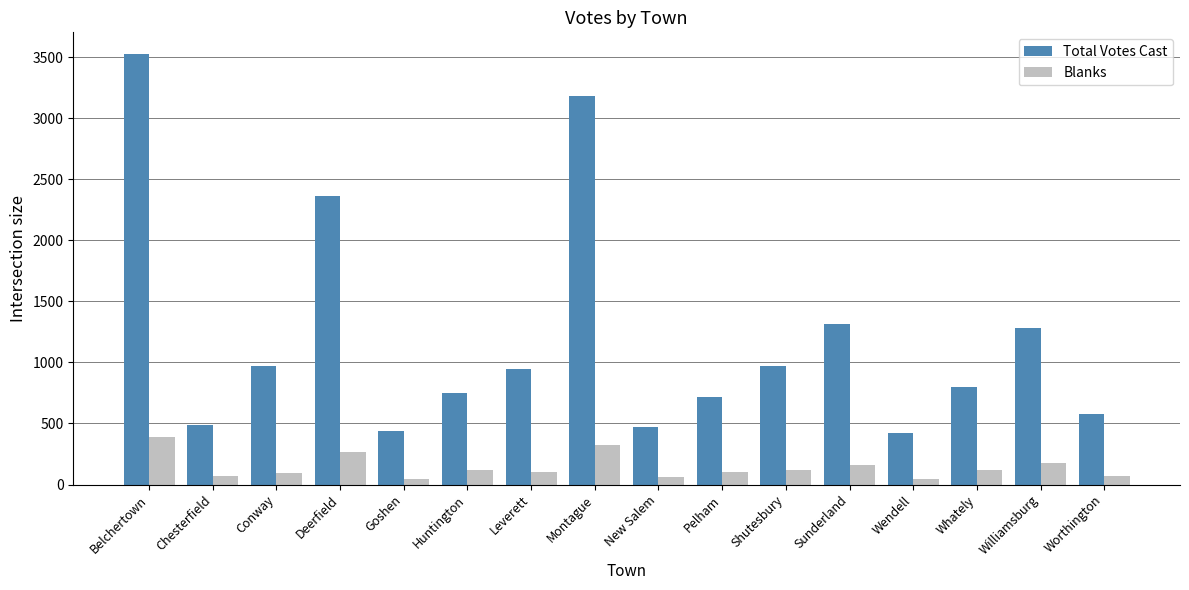

What is the difference between the highest and lowest values at New Salem?

411